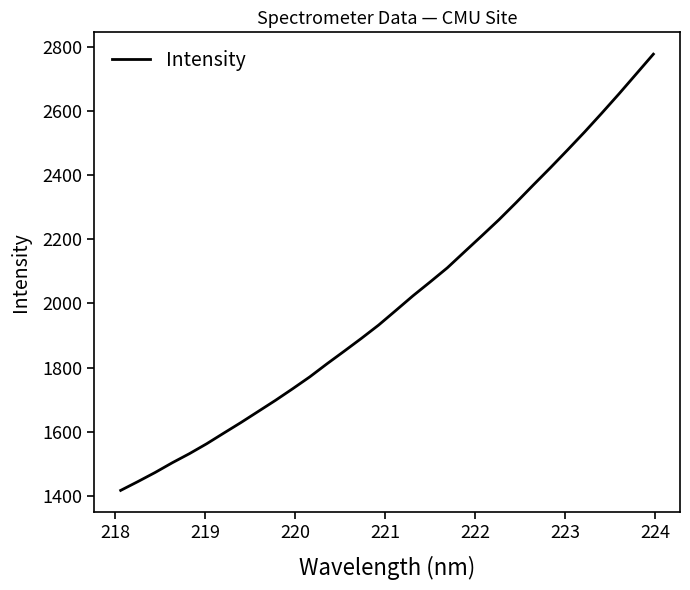

What is the difference between the maximum and minimum values?

1358.7